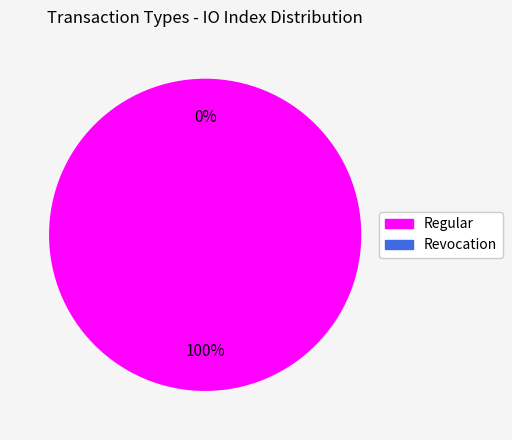

Is it true that Regular is 100% of the pie?

True